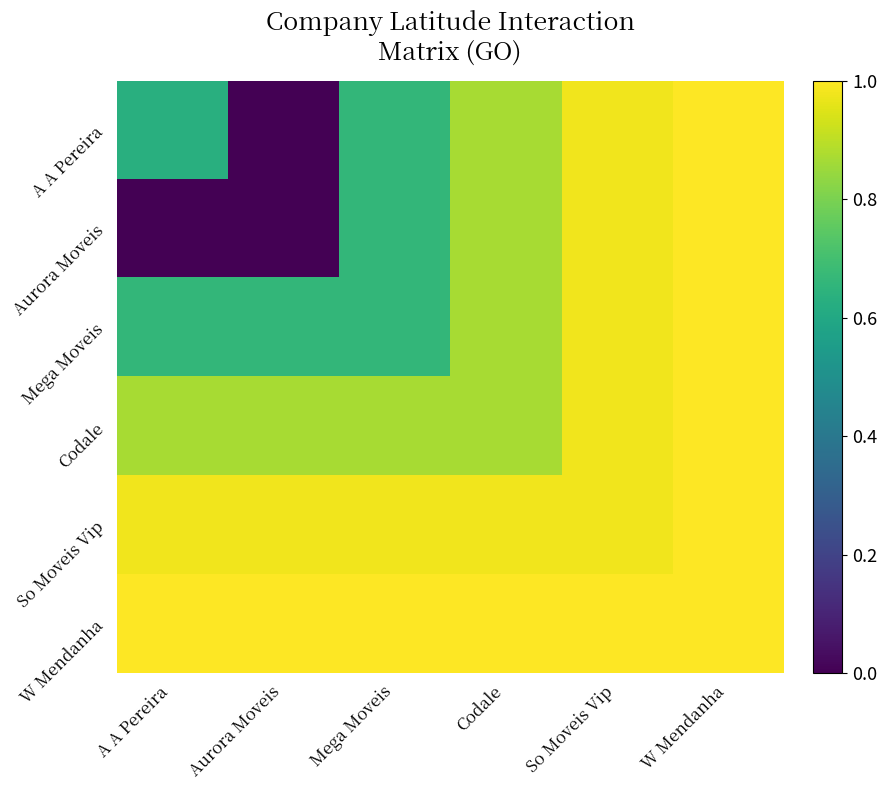

Which series has the largest total across all categories?

W Mendanha